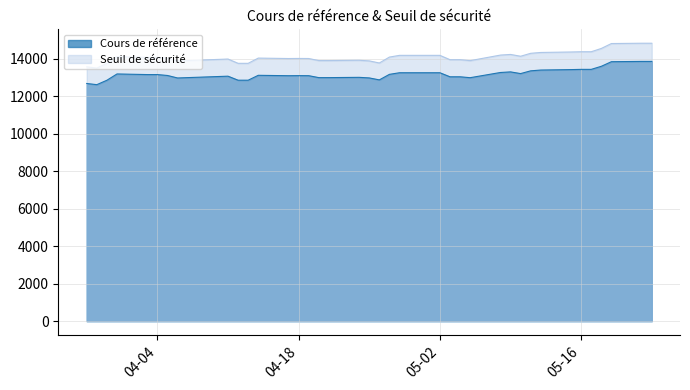

List the series in order of their peak value, lowest first.

Cours de référence, Seuil de sécurité